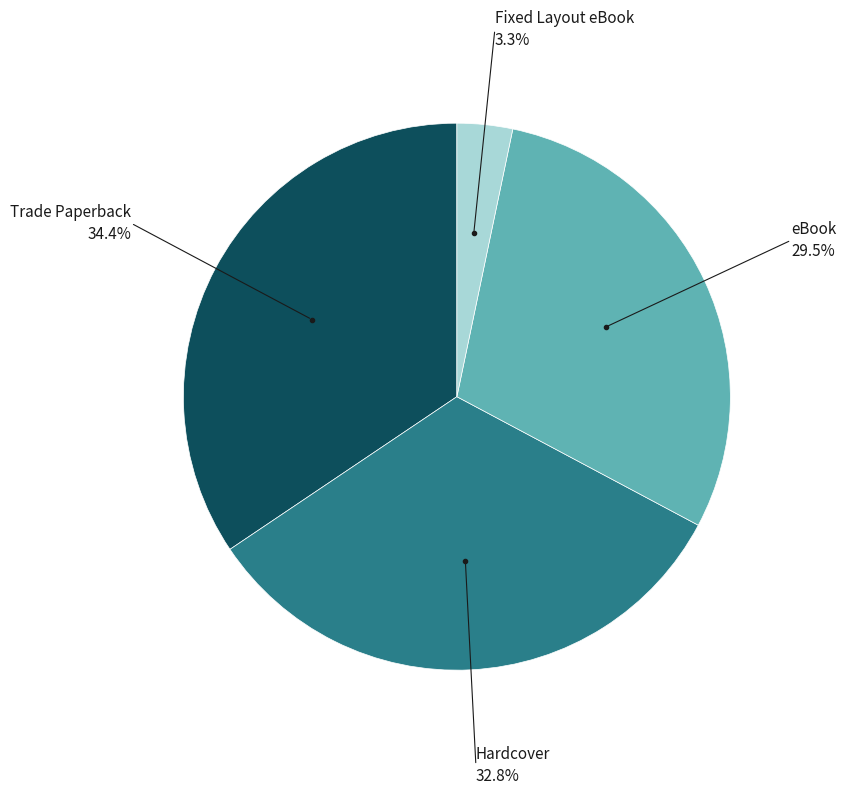

How many slices are in this pie chart?

4